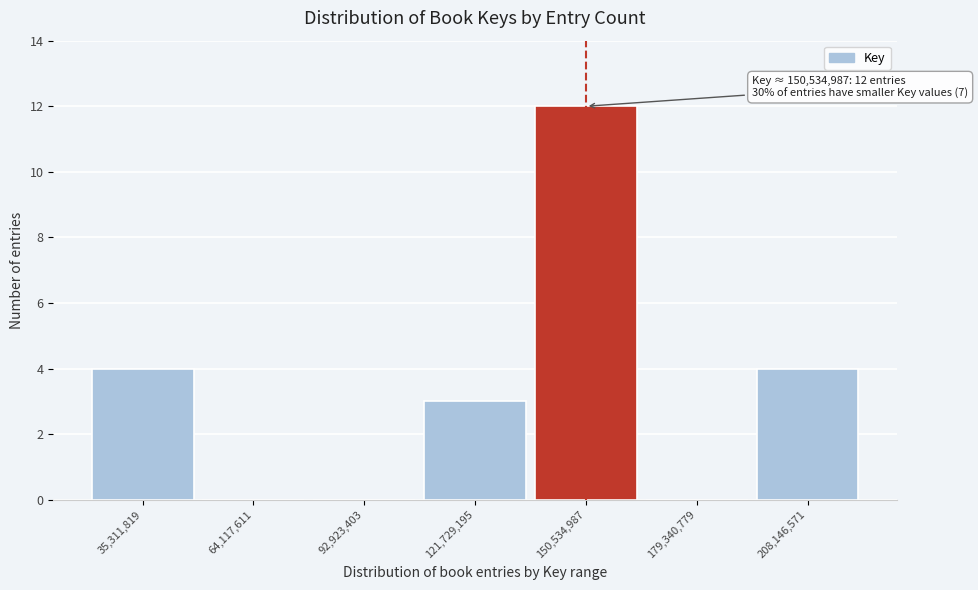

Over which range of the x-axis is the bar tallest?

135000000 to 165000000